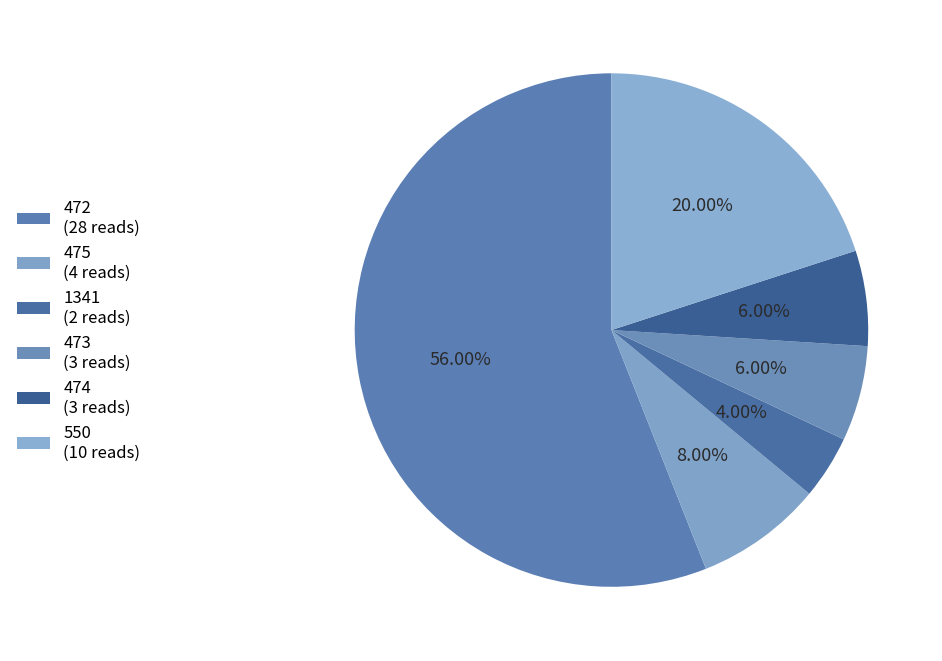

Does 472 represent more than half of the total?

Yes